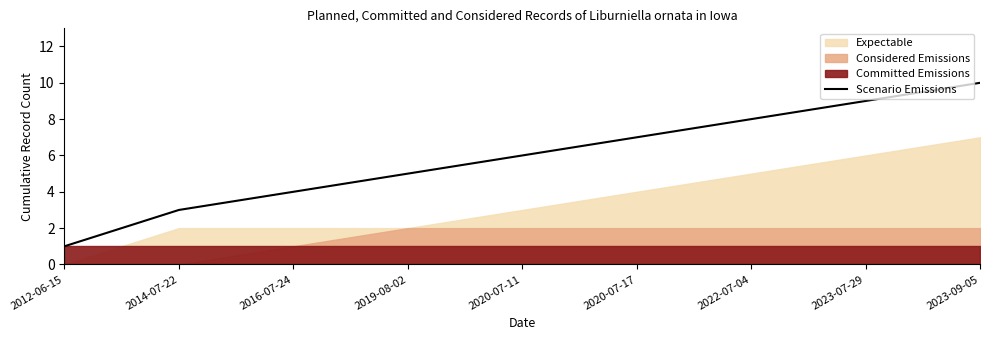

The value at 2023-09-05 is 10. True or false?

True